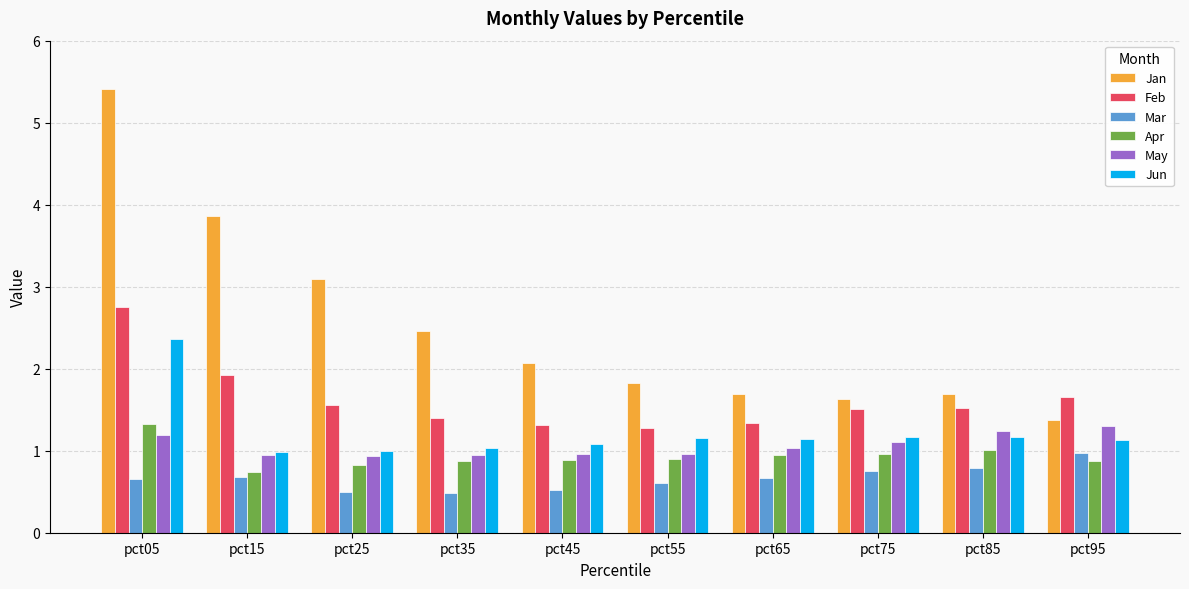

What is the maximum value shown in the chart?

5.4